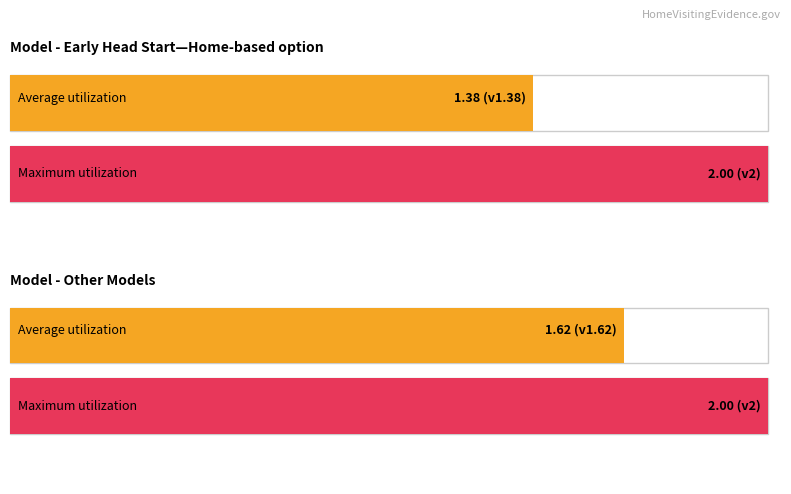

The value of Max Standards Version at Early Head Start—Home-based option is 2.0. True or false?

True